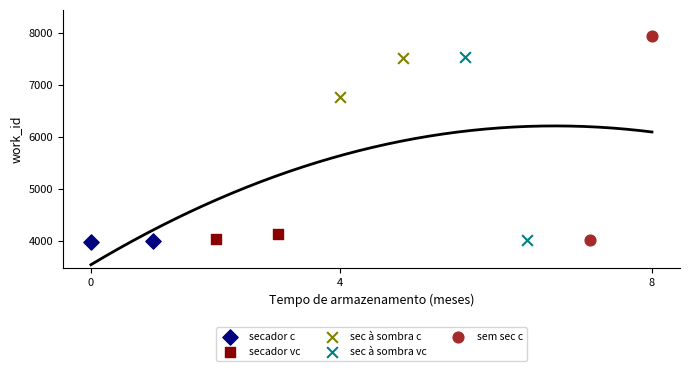

Which series contains the lowest Y value?

secador c